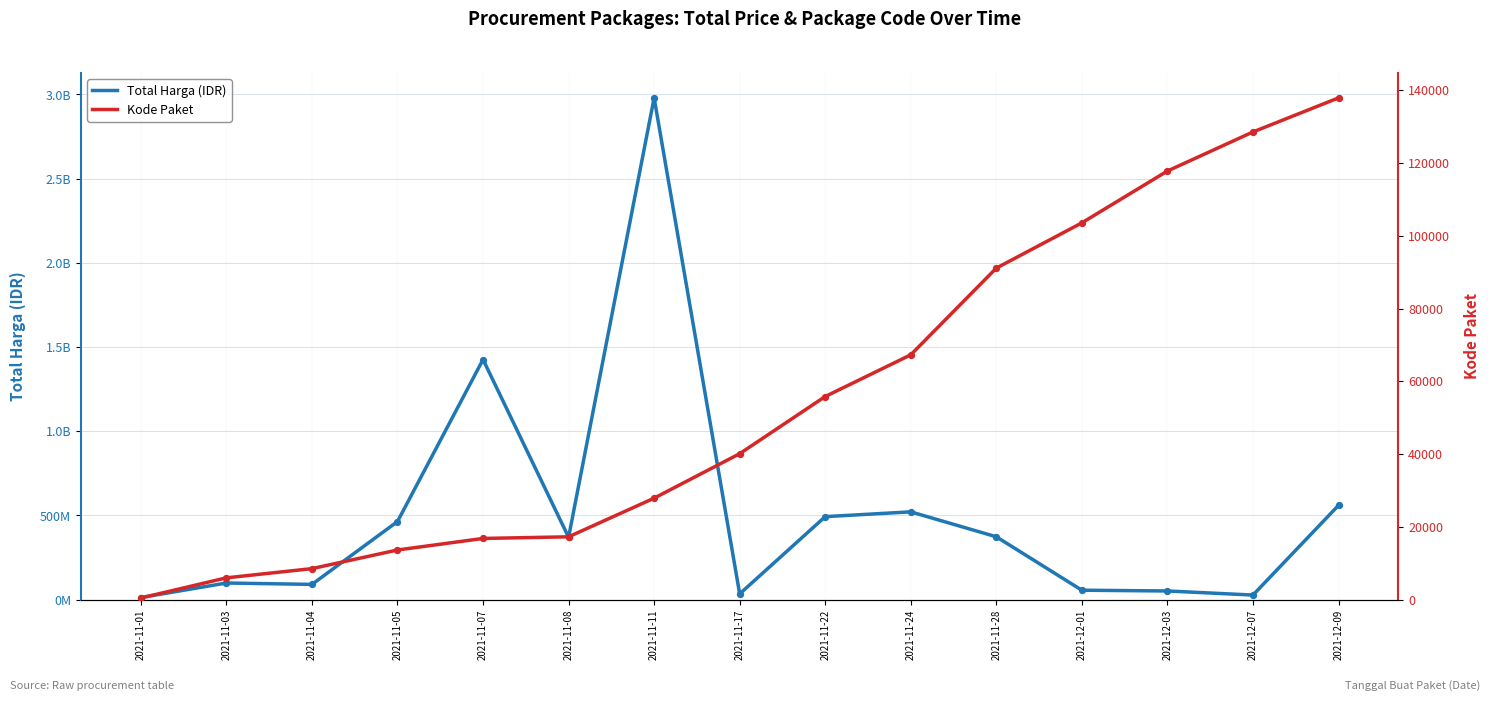

Which series has the widest spread of Y values?

Total Harga (IDR)